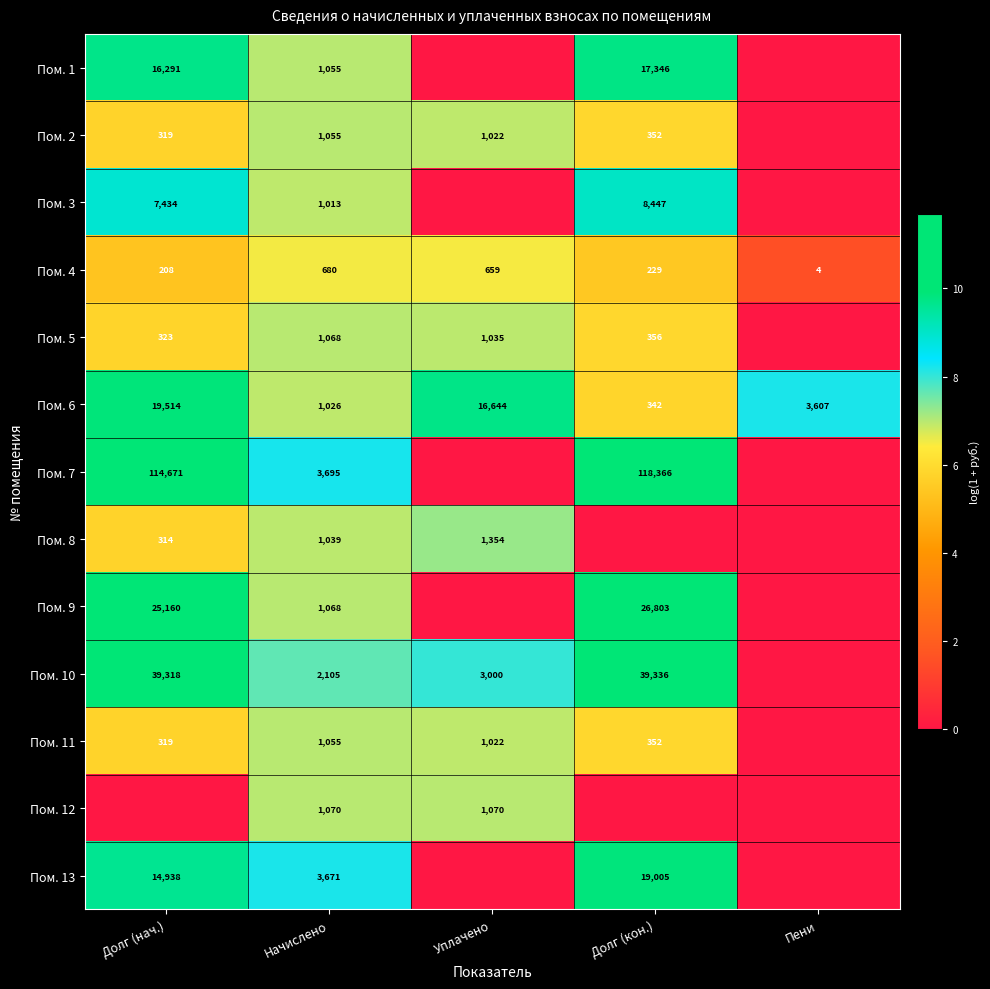

What is the sum of the Пом. 1 values at Начислено and Долг (нач.)?

17346